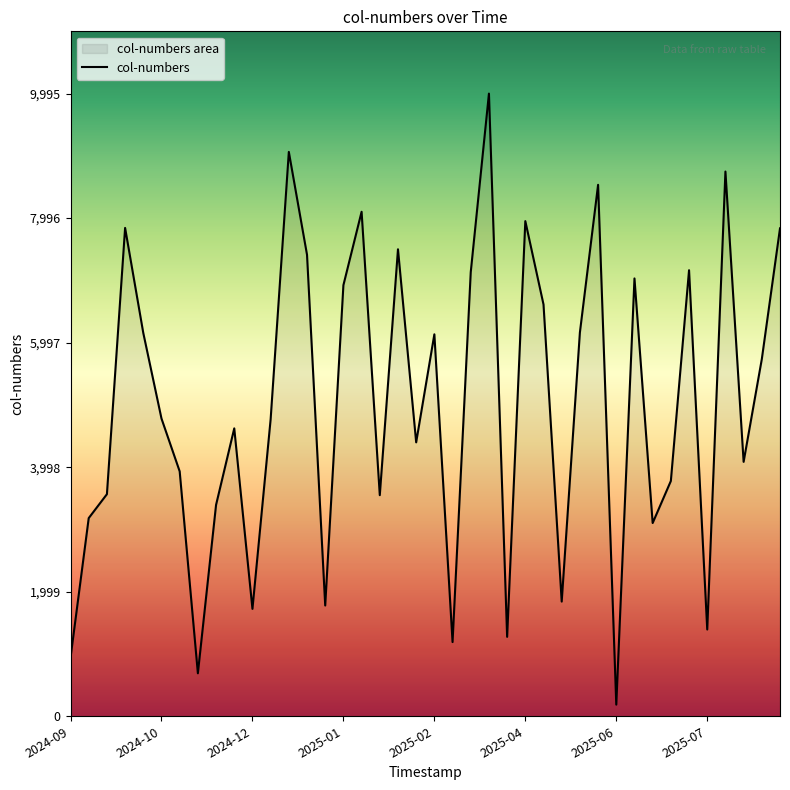

Which category has the lowest value across all series?

2025-06